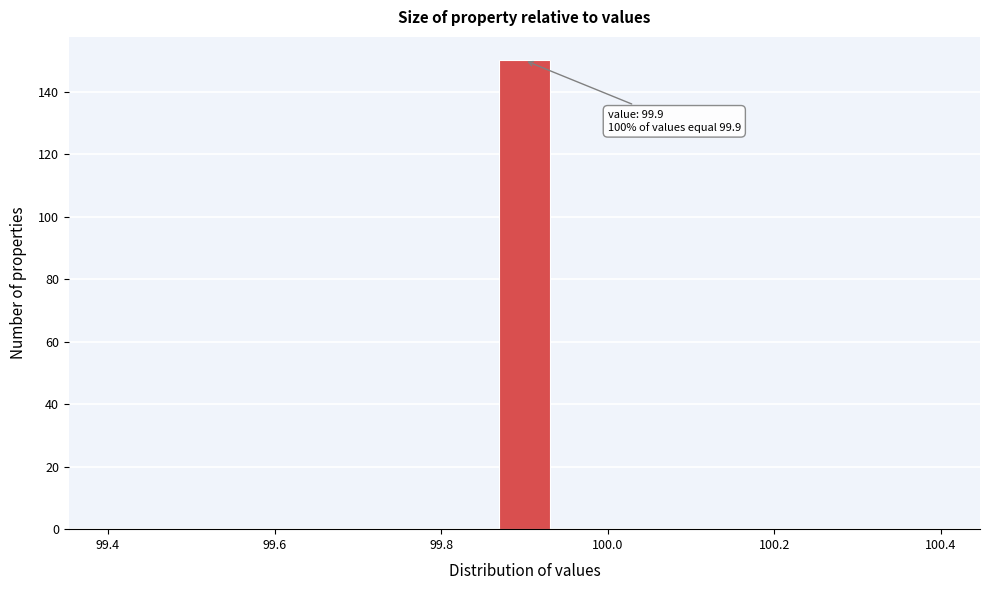

Around what value on the x-axis is the tallest bar? Give the approximate position of its centre, as read against the axis.

99.90